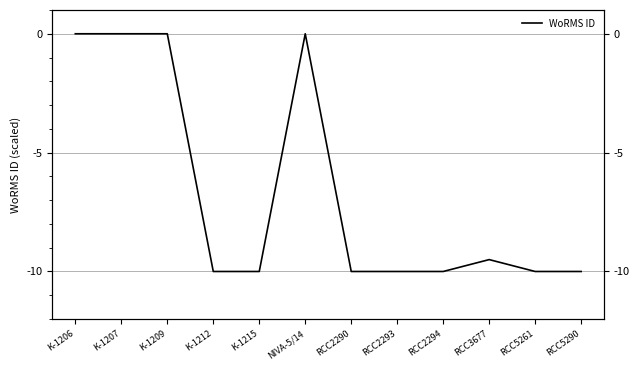

How many values are below zero?

8